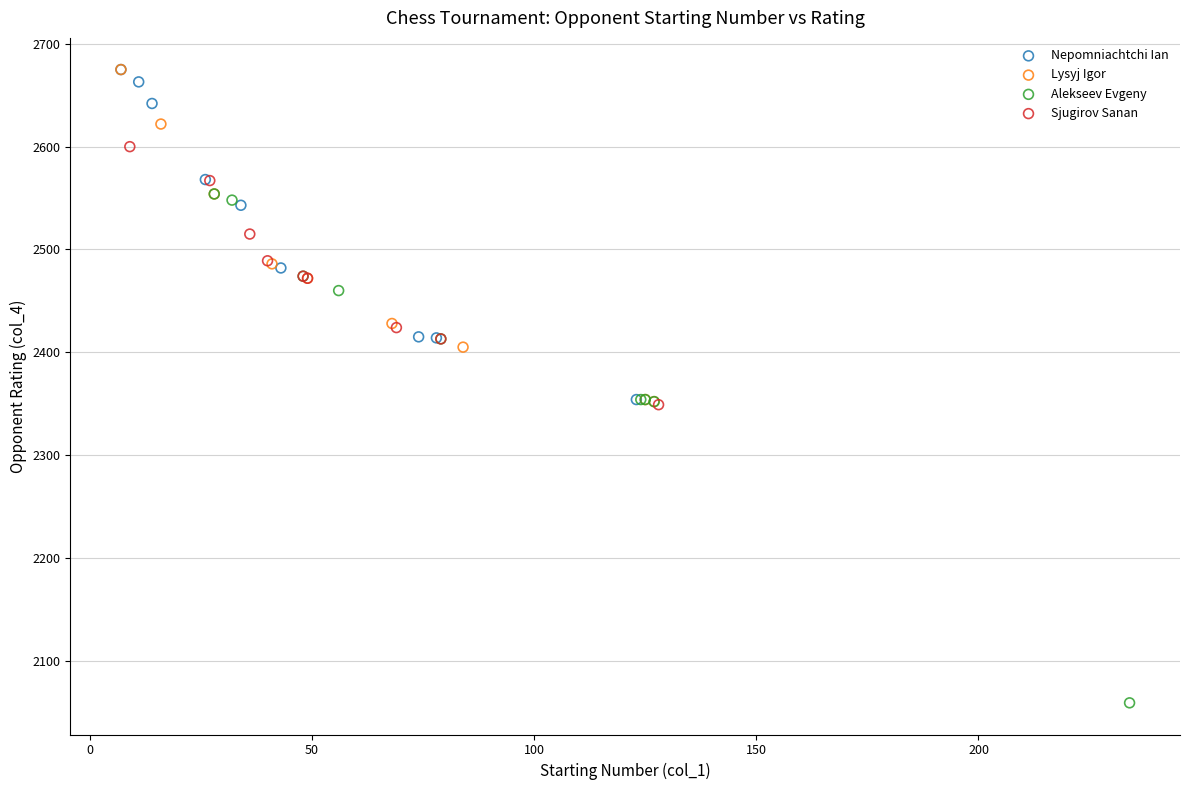

Which series has the widest spread of Y values?

Alekseev Evgeny